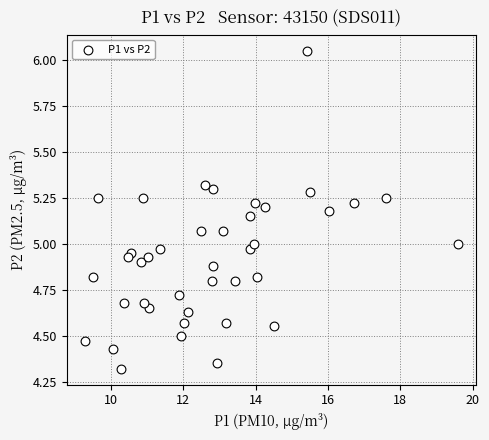

What is the range of X values (max minus min)?

10.3